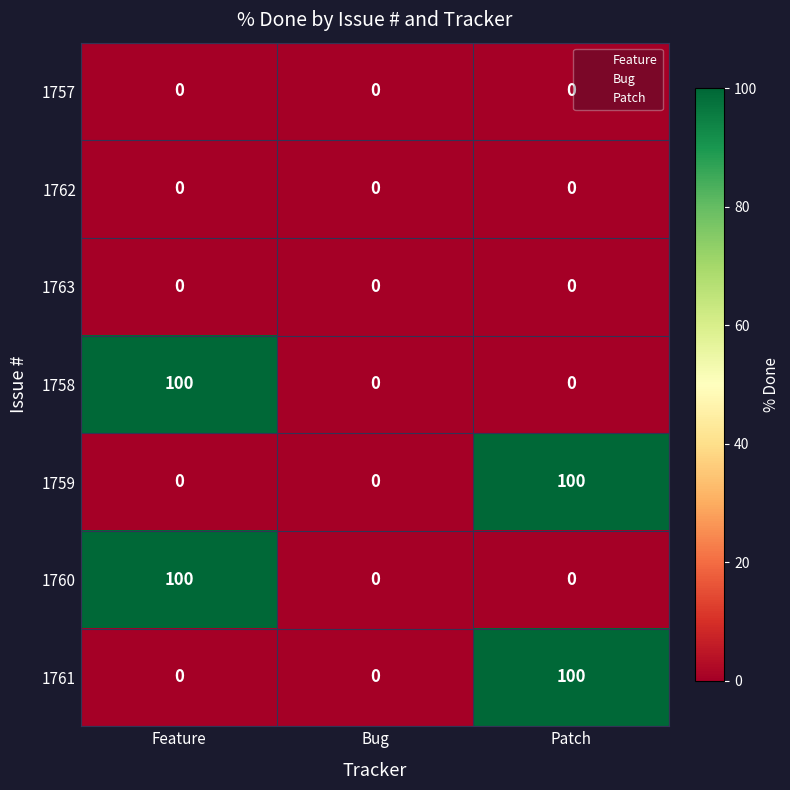

True or false: 1760 has a value of 100 at Feature.

True